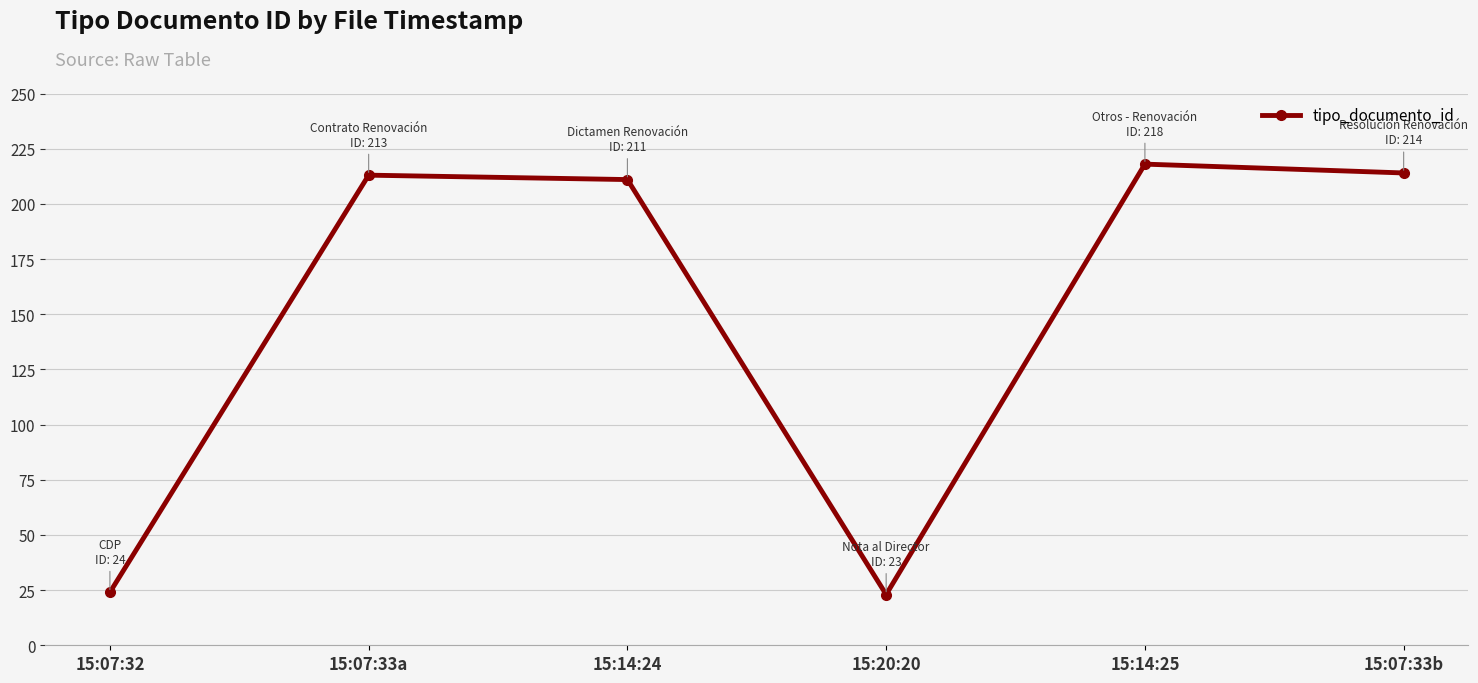

How many interior local valleys (lower than both neighbors) does the data have?

1